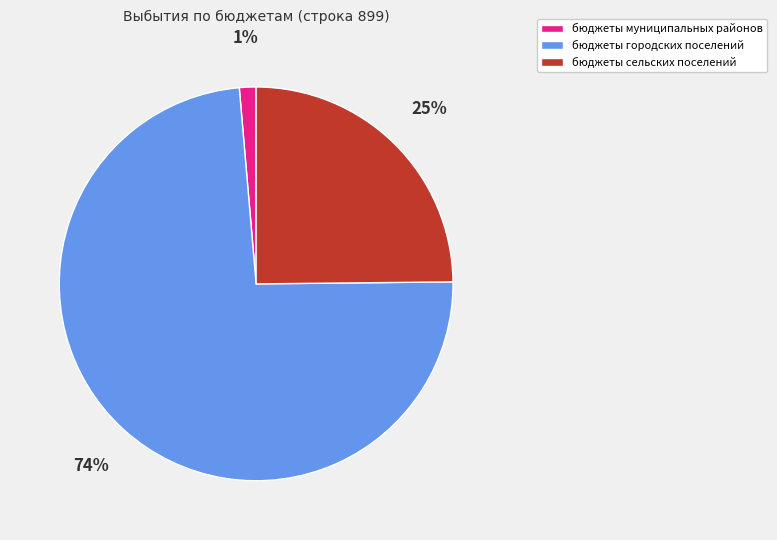

To the nearest percent, what is the average slice percentage?

33%